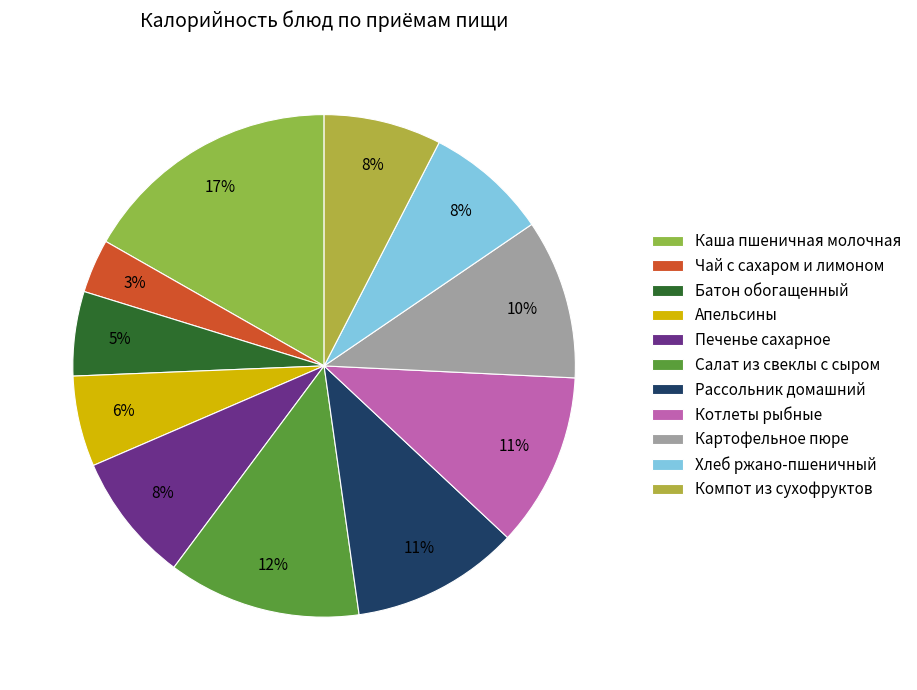

Rank the categories by value from lowest to highest.

Чай с сахаром и лимоном, Батон обогащенный, Апельсины, Компот из сухофруктов, Хлеб ржано-пшеничный, Печенье сахарное, Картофельное пюре, Рассольник домашний, Котлеты рыбные, Салат из свеклы с сыром, Каша пшеничная молочная